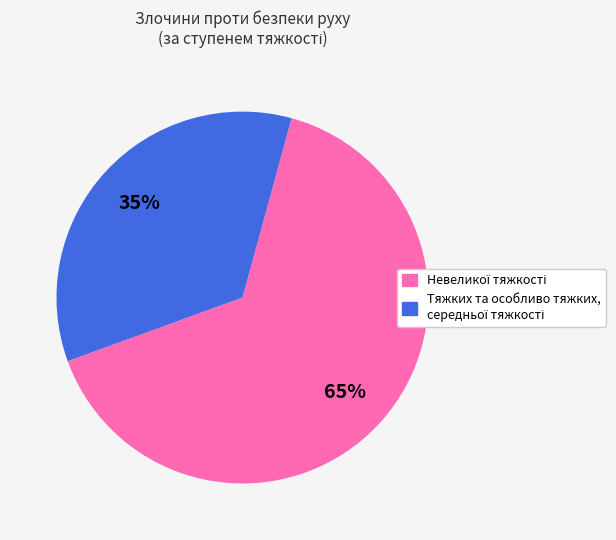

Is there a majority slice in this chart?

Yes